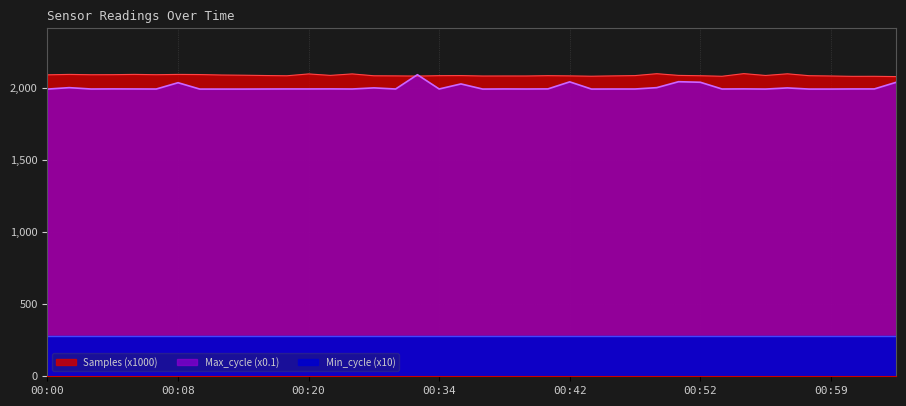

The Max_cycle series shows 963.3 at 00:06. True or false?

False